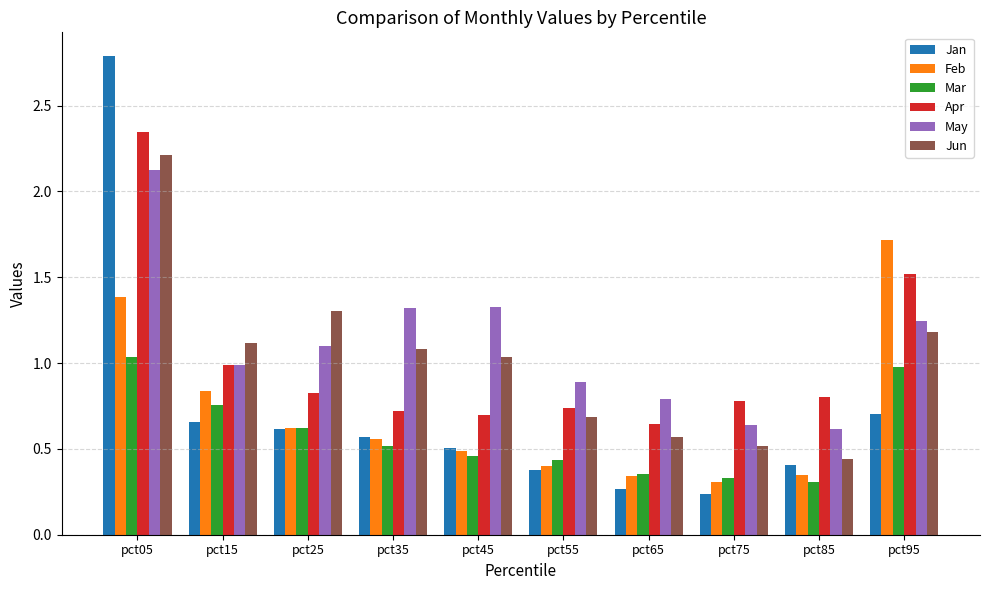

What is the greatest value displayed?

2.8